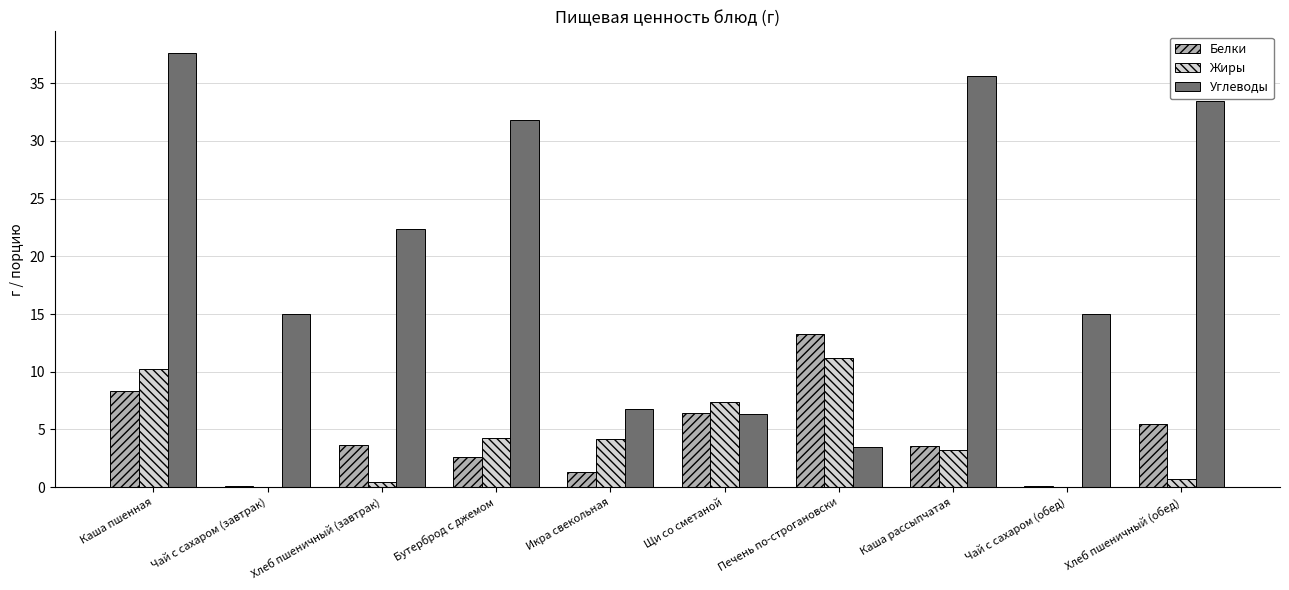

At which label is Углеводы closest to 20?

Хлеб пшеничный (завтрак)